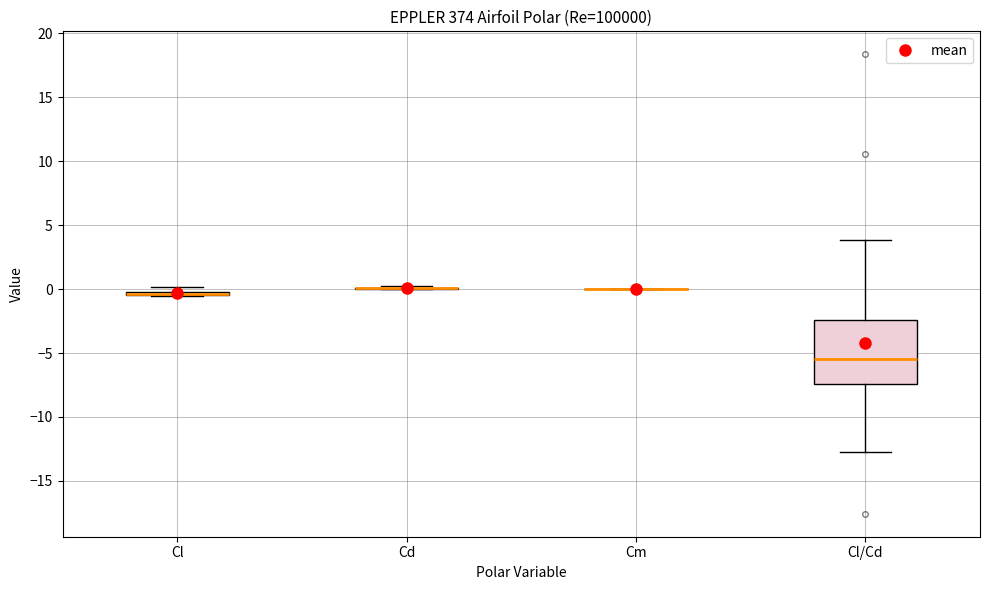

Which box is the tallest, from its lower edge to its upper edge?

Cl/Cd